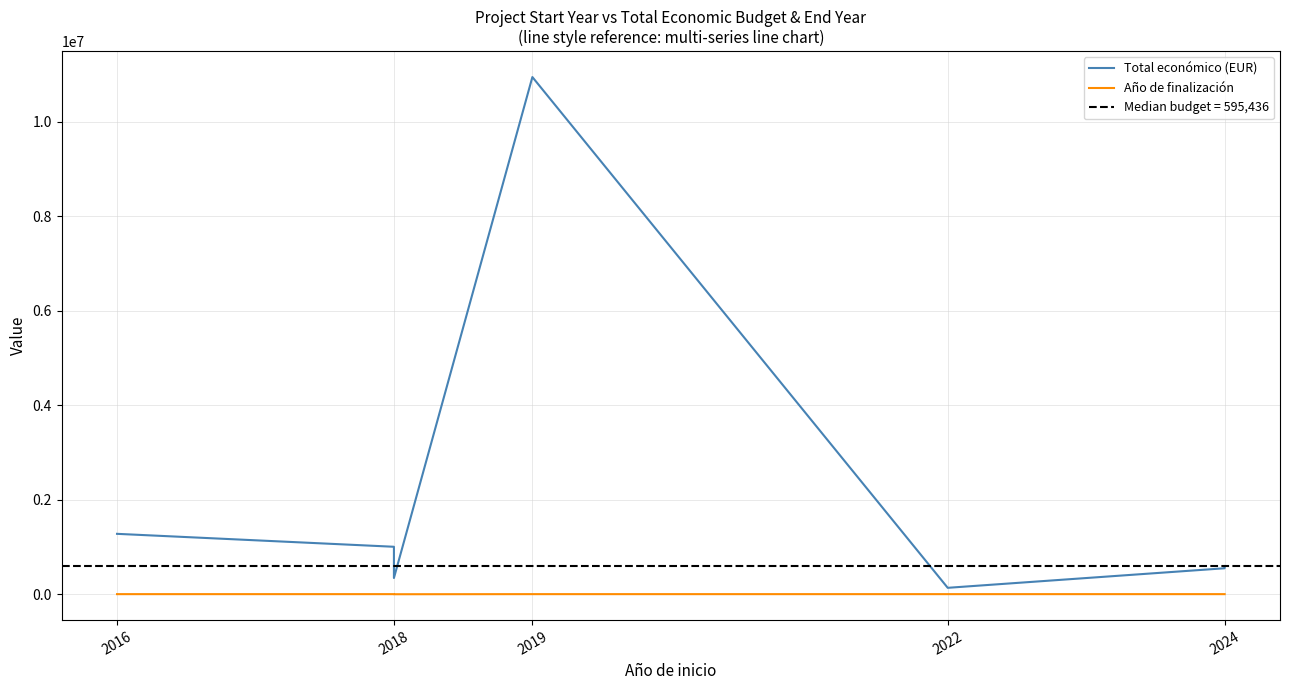

True or false: Año de finalización and Total económico (EUR) cross at least once.

False